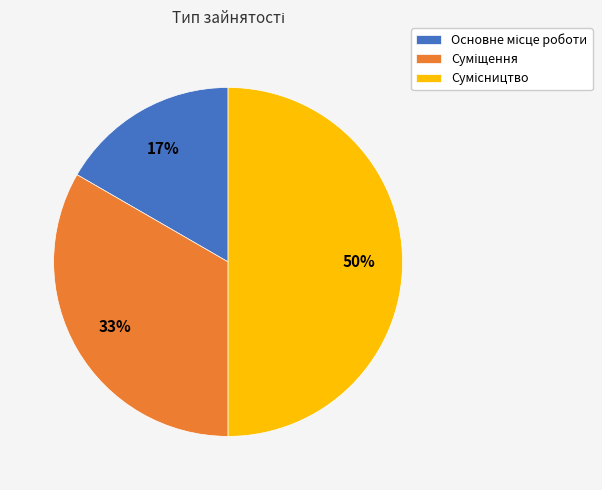

To the nearest percent, what is the average slice percentage?

33%